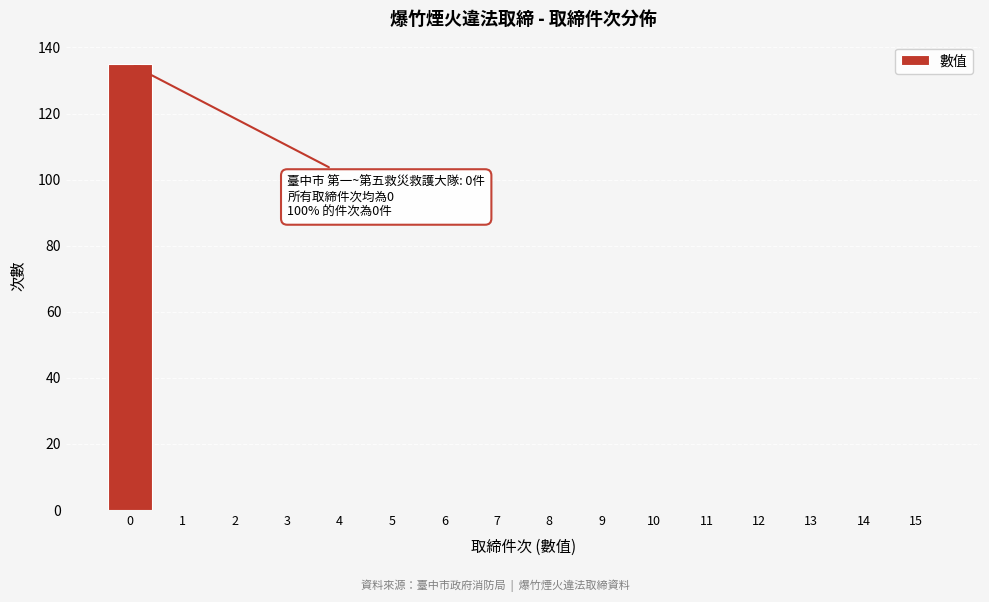

Over which range of the x-axis is the bar tallest?

-0.5 to 0.5